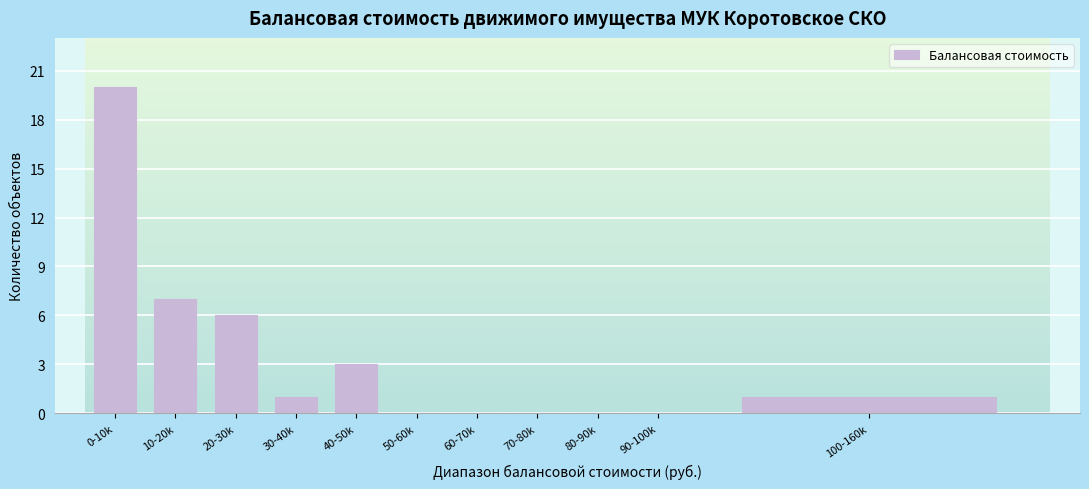

Reading right to left, what are all the values shown in this chart?

100-160k=1	90-100k=0	80-90k=0	70-80k=0	60-70k=0	50-60k=0	40-50k=3	30-40k=1	20-30k=6	10-20k=7	0-10k=20